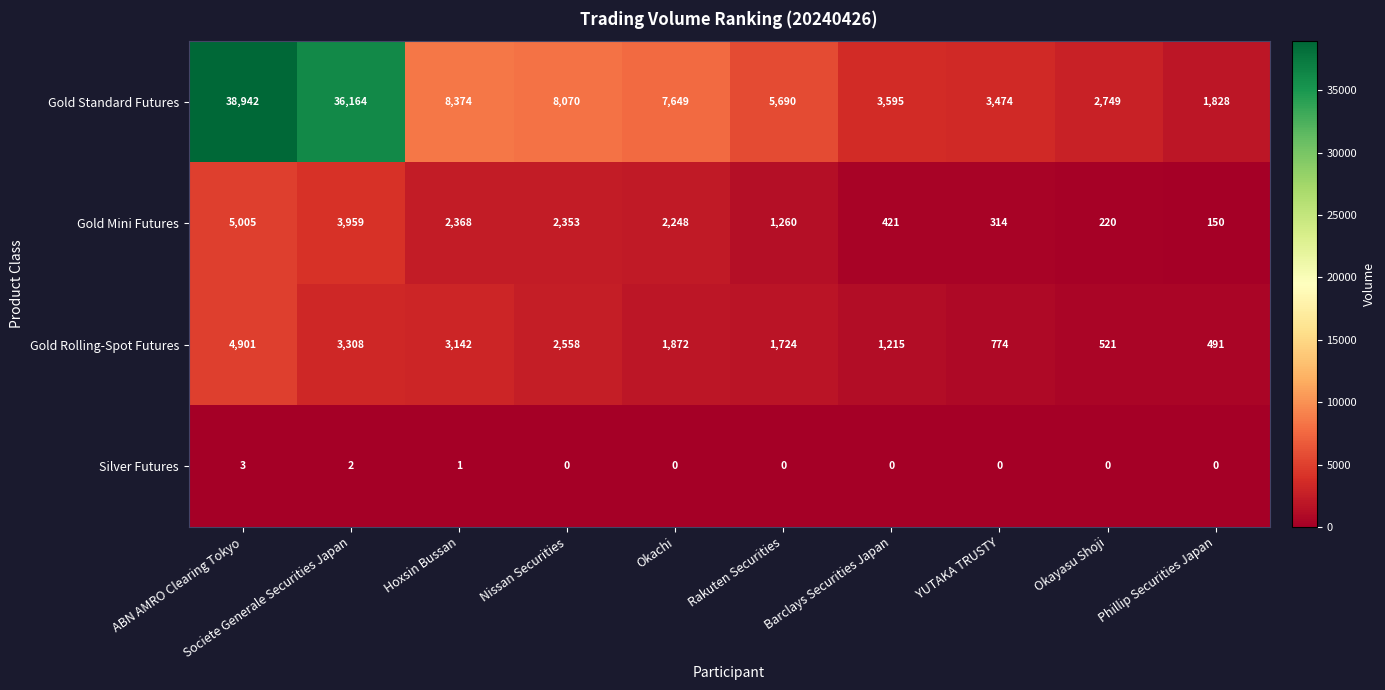

Rank the series at Rakuten Securities from lowest to highest value.

Silver Futures, Gold Mini Futures, Gold Rolling-Spot Futures, Gold Standard Futures